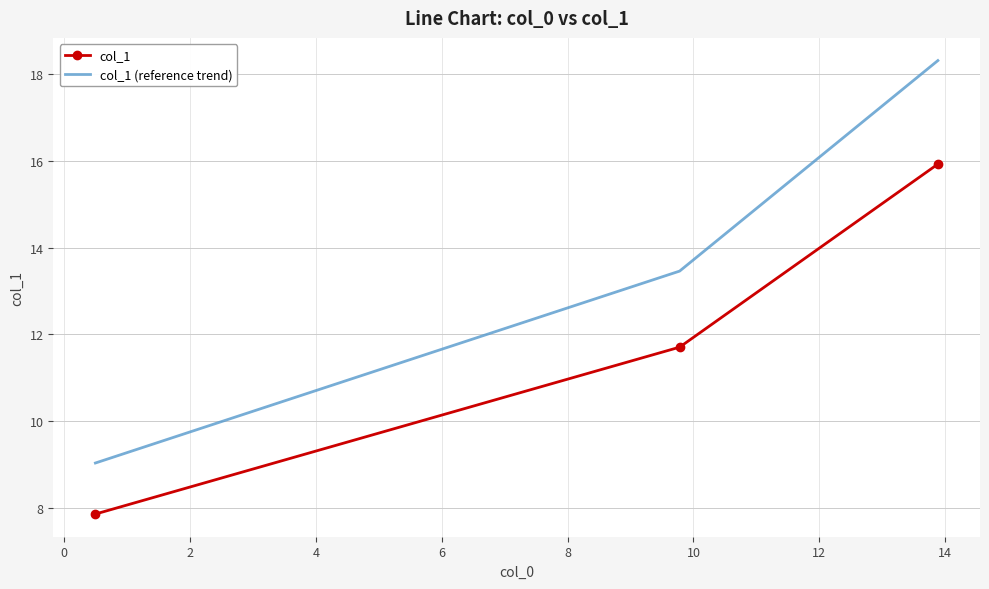

What is the maximum value for col_1 (reference trend)?

18.3